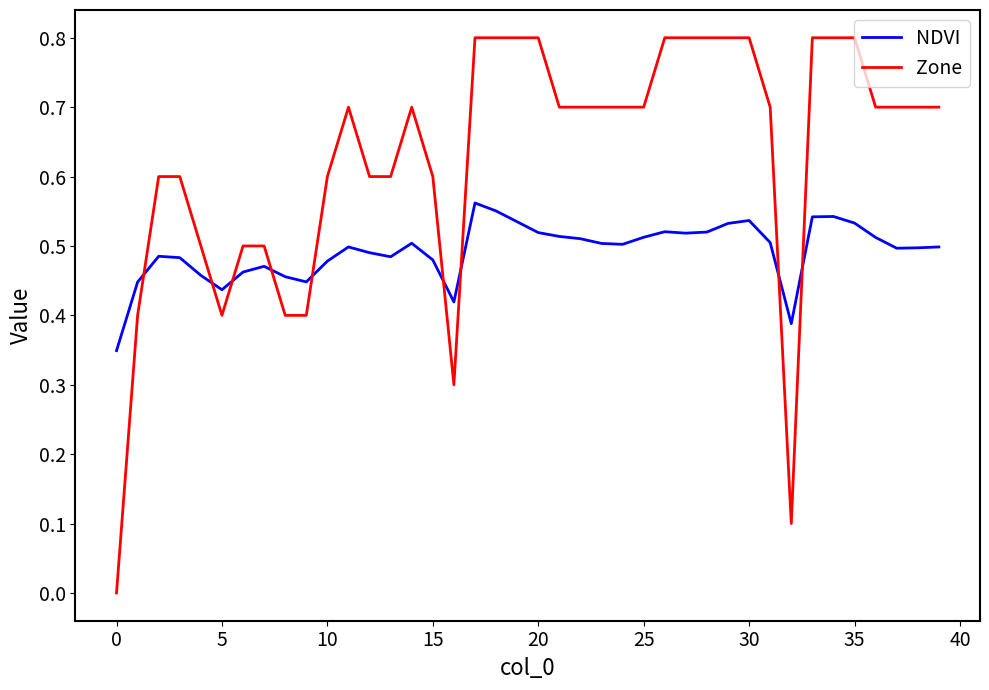

List the series in order of their peak value, highest first.

Zone, NDVI